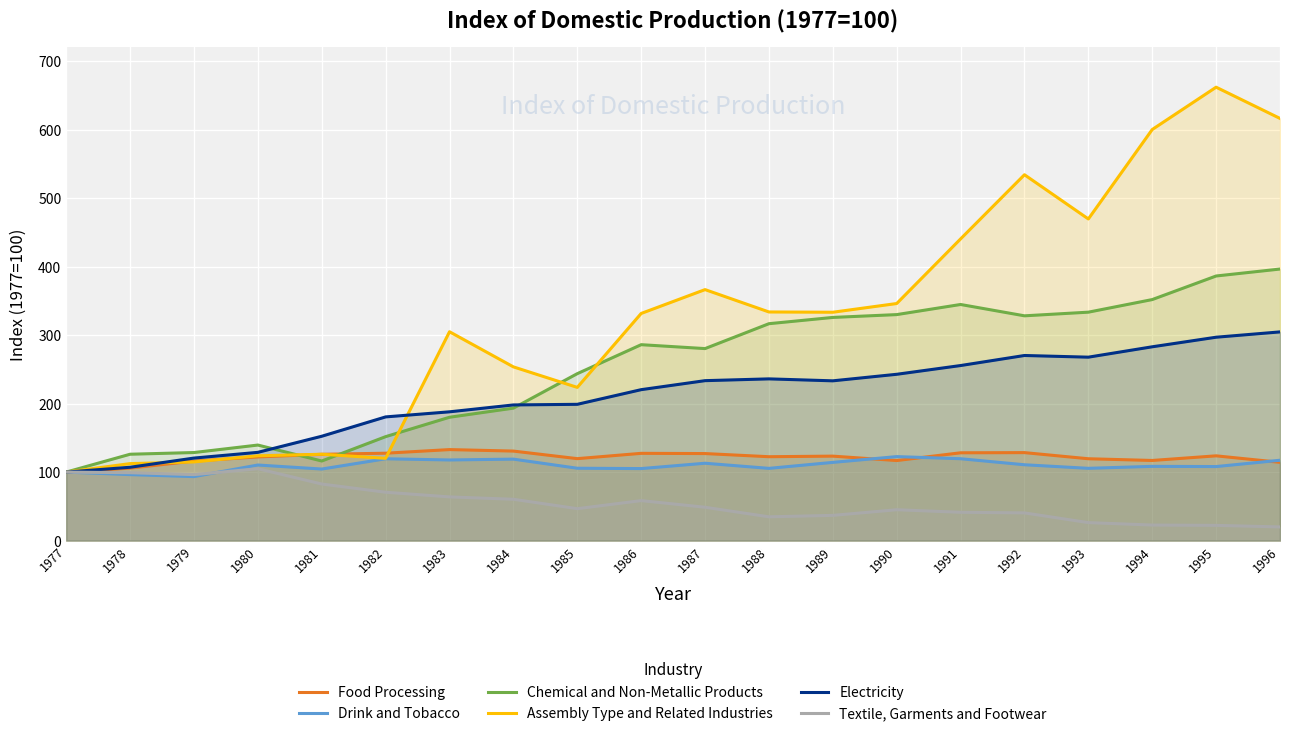

How many data points in Chemical and Non-Metallic Products are above 286?

10